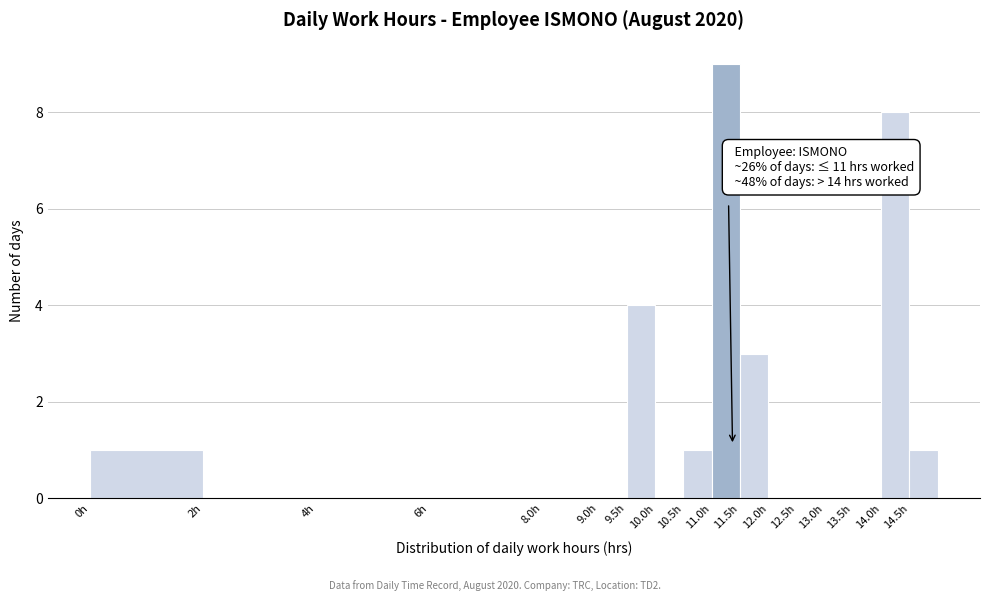

Which range on the x-axis has the tallest bar?

11.0 to 11.5